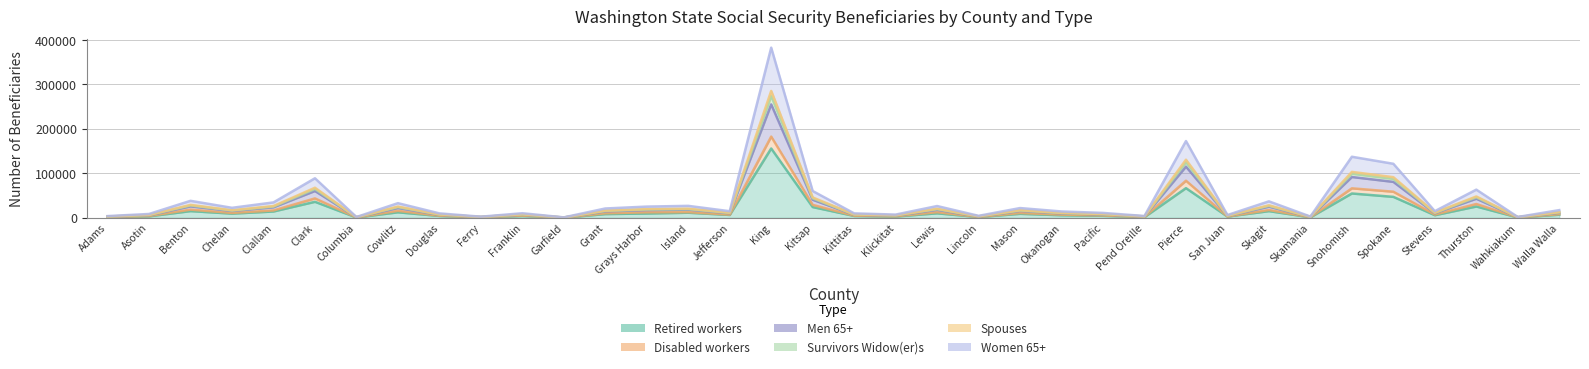

Reading left to right, list all the values displayed in this chart.

Retired workers: Adams=1525	Asotin=3330	Benton=15110	Chelan=9445	Clallam=14265	Clark=36030	Columbia=695	Cowlitz=12430	Douglas=4155	Ferry=990	Franklin=4100	Garfield=365	Grant=8385	Grays Harbor=9745	Island=11455	Jefferson=6445	King=155975	Kitsap=24185	Kittitas=4185	Klickitat=2895	Lewis=10150	Lincoln=1725	Mason=8985	Okanogan=5780	Pacific=4520	Pend Oreille=1575	Pierce=66750	San Juan=2790	Skagit=15070	Skamania=1130	Snohomish=54745	Spokane=47135	Stevens=5860	Thurston=25455	Wahkiakum=760	Walla Walla=6980
Disabled workers: Adams=1845	Asotin=4205	Benton=18440	Chelan=10985	Clallam=16605	Clark=43710	Columbia=865	Cowlitz=15745	Douglas=4860	Ferry=1295	Franklin=5090	Garfield=430	Grant=10235	Grays Harbor=12405	Island=12820	Jefferson=7250	King=182770	Kitsap=29145	Kittitas=4845	Klickitat=3535	Lewis=12710	Lincoln=2035	Mason=10885	Okanogan=7140	Pacific=5400	Pend Oreille=2065	Pierce=83490	San Juan=3000	Skagit=17625	Skamania=1390	Snohomish=66375	Spokane=58745	Stevens=7360	Thurston=31085	Wahkiakum=920	Walla Walla=8285
Men 65+: Adams=2620	Asotin=5860	Benton=25730	Chelan=15415	Clallam=23685	Clark=60365	Columbia=1225	Cowlitz=22020	Douglas=6895	Ferry=1810	Franklin=7180	Garfield=625	Grant=14470	Grays Harbor=17295	Island=18390	Jefferson=10455	King=255240	Kitsap=40650	Kittitas=6905	Klickitat=5040	Lewis=17865	Lincoln=2970	Mason=15445	Okanogan=10055	Pacific=7640	Pend Oreille=2915	Pierce=115215	San Juan=4380	Skagit=25035	Skamania=1975	Snohomish=91850	Spokane=80860	Stevens=10375	Thurston=42965	Wahkiakum=1310	Walla Walla=11495
Survivors Widow(er)s: Adams=2960	Asotin=6625	Benton=29050	Chelan=17020	Clallam=26470	Clark=67690	Columbia=1380	Cowlitz=25350	Douglas=7655	Ferry=2015	Franklin=8010	Garfield=740	Grant=16215	Grays Harbor=19525	Island=20535	Jefferson=11530	King=285485	Kitsap=45850	Kittitas=7660	Klickitat=5670	Lewis=20385	Lincoln=3425	Mason=17110	Okanogan=11140	Pacific=8515	Pend Oreille=3275	Pierce=130725	San Juan=4820	Skagit=28190	Skamania=2220	Snohomish=103335	Spokane=91475	Stevens=11750	Thurston=48090	Wahkiakum=1475	Walla Walla=12860
Spouses: Adams=2835	Asotin=6355	Benton=27760	Chelan=16415	Clallam=25305	Clark=64970	Columbia=1315	Cowlitz=24015	Douglas=7345	Ferry=1935	Franklin=7645	Garfield=695	Grant=15530	Grays Harbor=18735	Island=19545	Jefferson=11005	King=274005	Kitsap=43865	Kittitas=7355	Klickitat=5425	Lewis=19450	Lincoln=3245	Mason=16430	Okanogan=10750	Pacific=8195	Pend Oreille=3145	Pierce=125080	San Juan=4615	Skagit=26930	Skamania=2130	Snohomish=99225	Spokane=87630	Stevens=11160	Thurston=46225	Wahkiakum=1415	Walla Walla=12365
Women 65+: Adams=3875	Asotin=8665	Benton=38250	Chelan=22495	Clallam=34655	Clark=88965	Columbia=1780	Cowlitz=32985	Douglas=10005	Ferry=2545	Franklin=10325	Garfield=990	Grant=21005	Grays Harbor=25255	Island=26915	Jefferson=14840	King=382815	Kitsap=60295	Kittitas=10015	Klickitat=7265	Lewis=26510	Lincoln=4480	Mason=21950	Okanogan=14290	Pacific=11020	Pend Oreille=4100	Pierce=172700	San Juan=6255	Skagit=37030	Skamania=2825	Snohomish=137405	Spokane=121575	Stevens=14980	Thurston=63375	Wahkiakum=1890	Walla Walla=17325